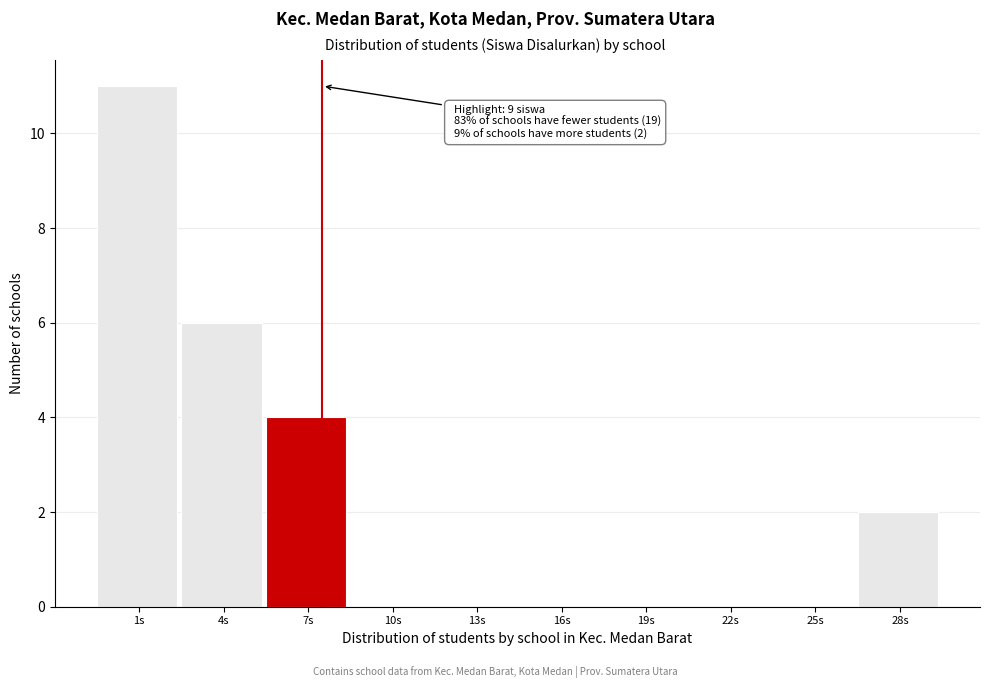

Reading left to right, transcribe all the data shown in this chart.

1s=11	4s=6	7s=4	10s=0	13s=0	16s=0	19s=0	22s=0	25s=0	28s=2